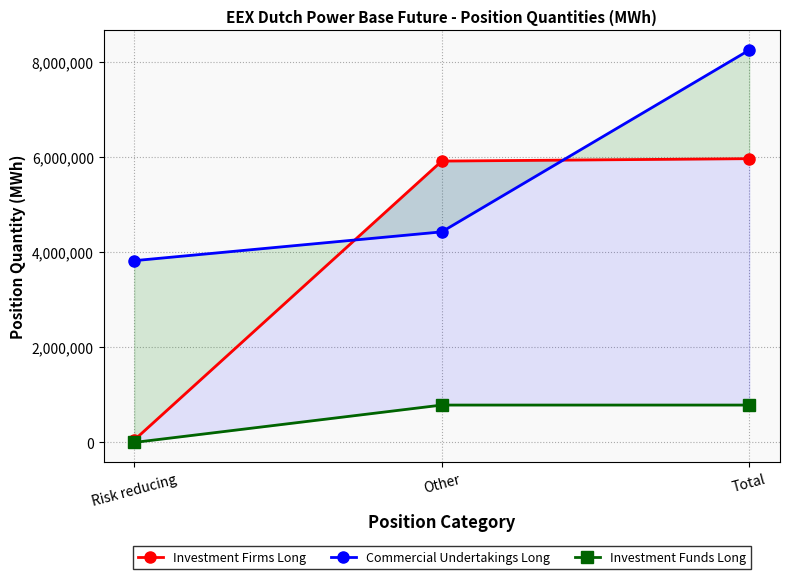

What is the difference between the highest and lowest values at Other?

5126337